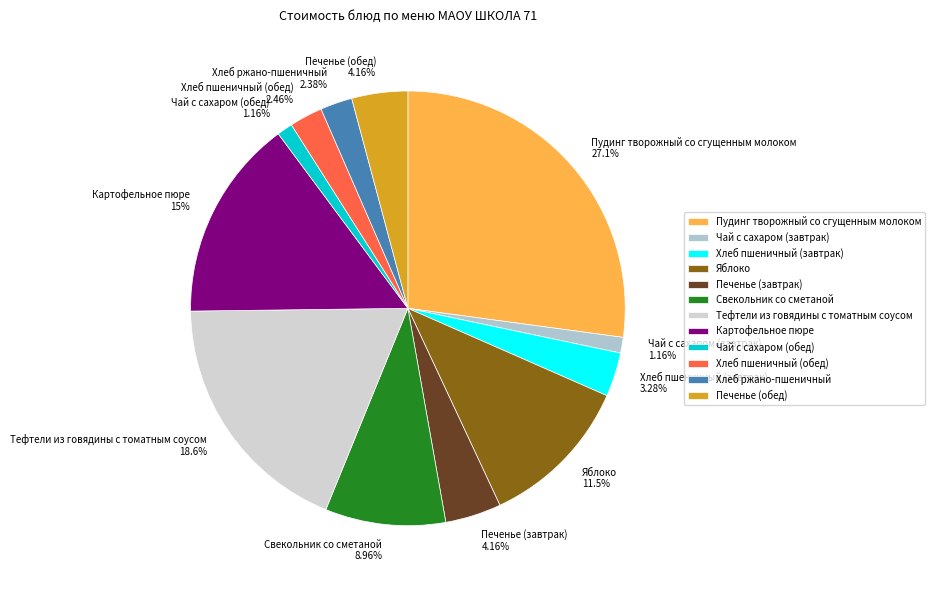

True or false: Печенье (обед) accounts for 4% of the total.

True